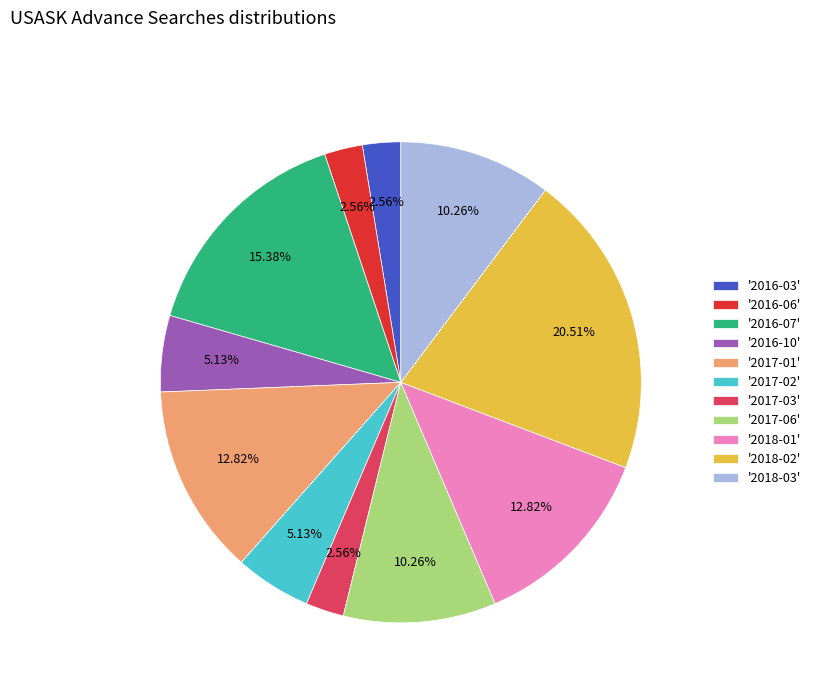

How many segments does this pie chart have?

11